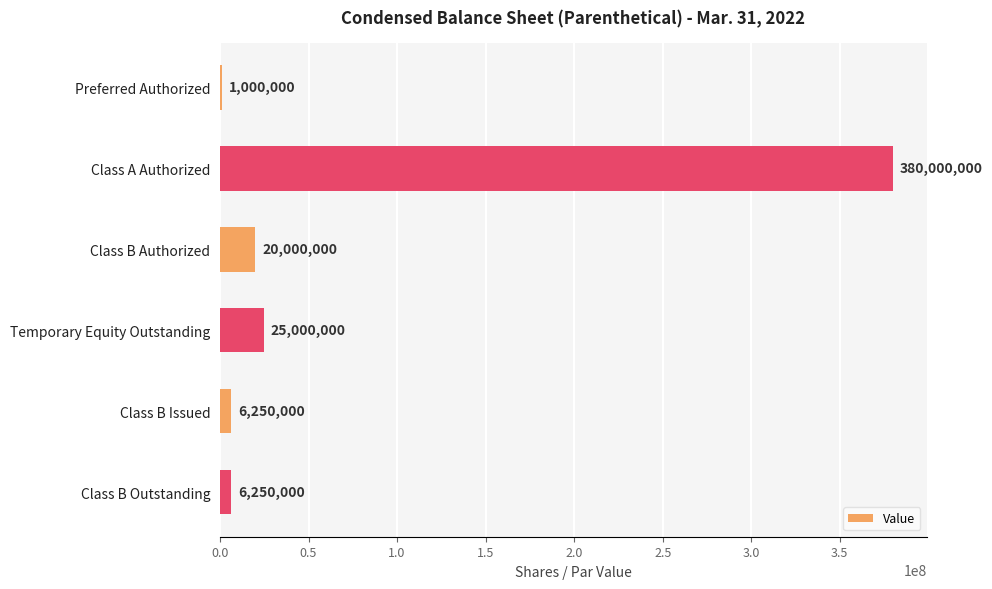

How many series are shown in this chart?

1